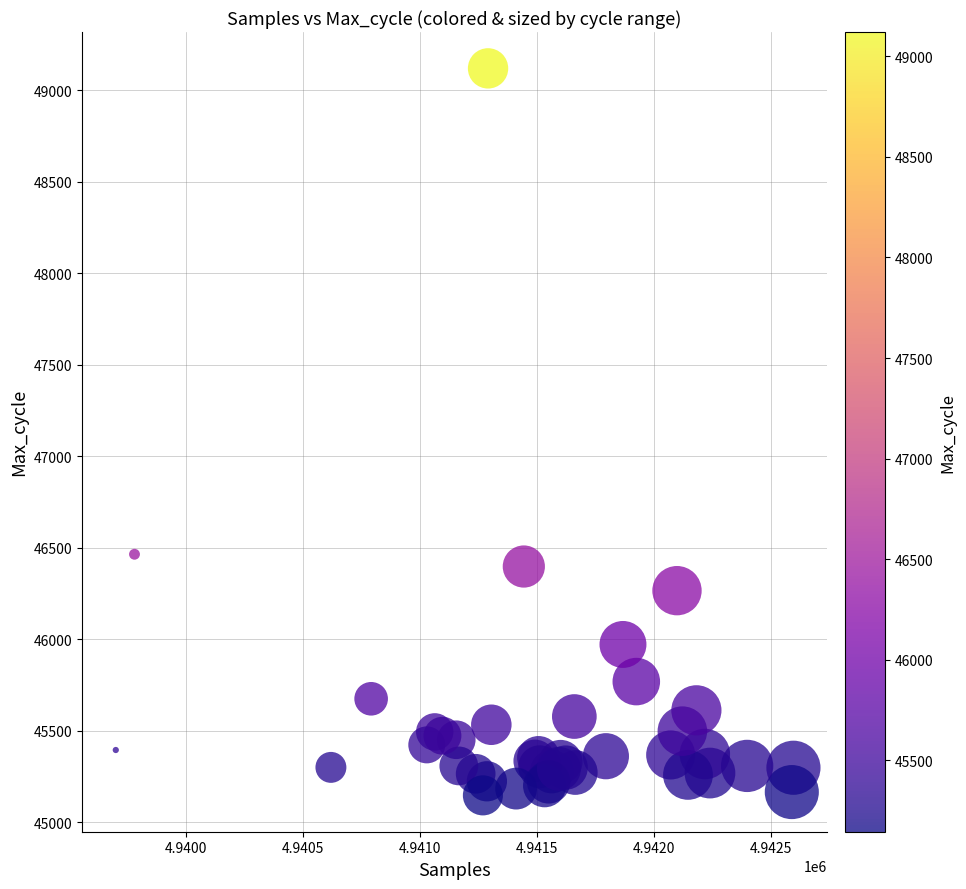

What Y value in the scatter plot is closest to 47133?

46464